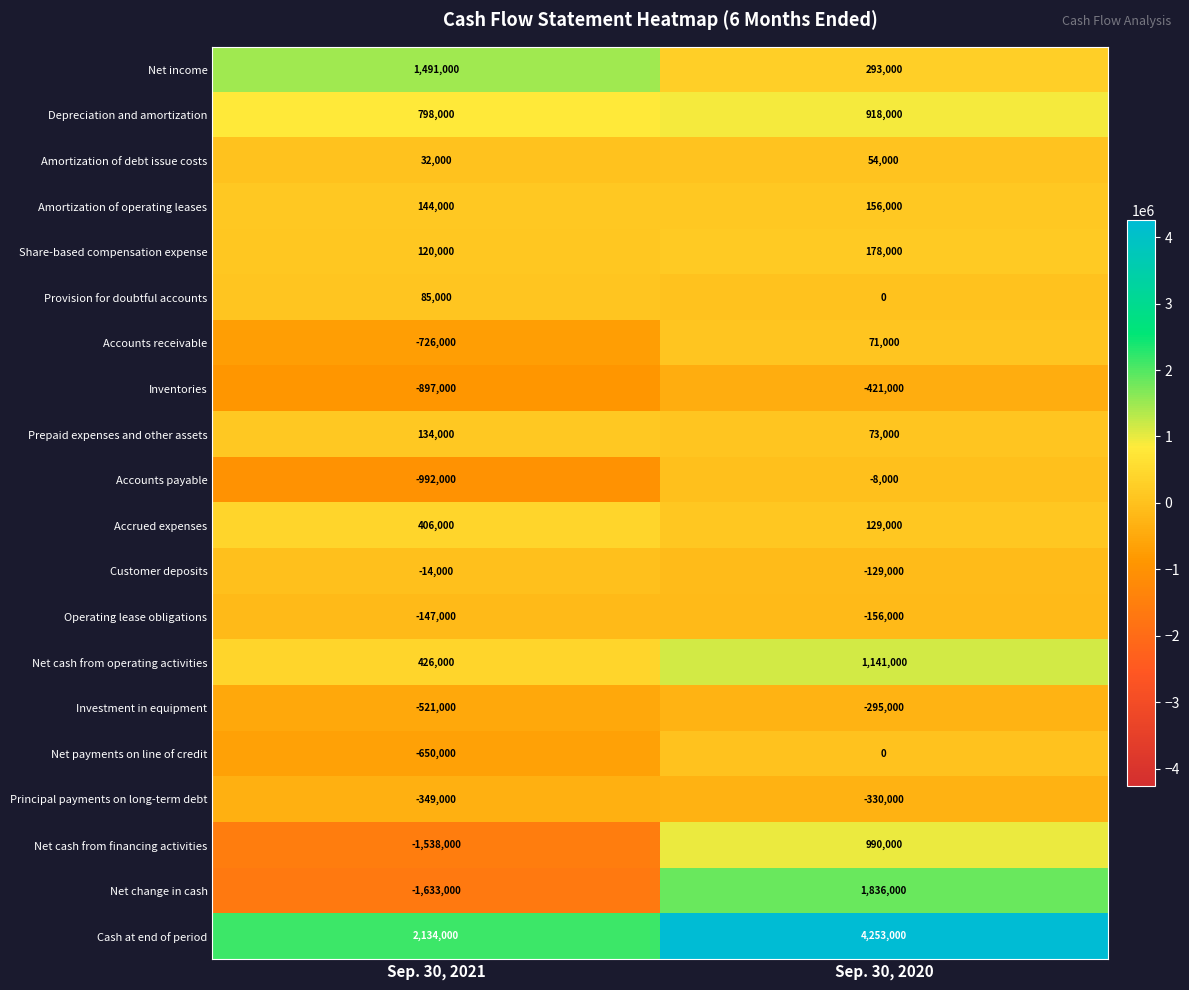

Is it true that Amortization of operating leases equals 144000 at Sep. 30, 2021?

True